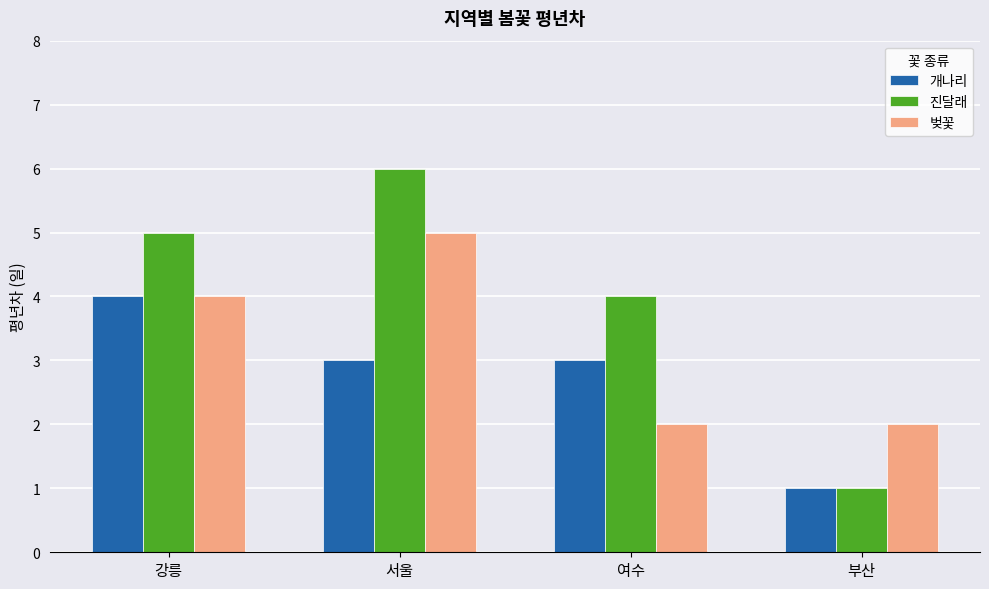

What is the average value of the 진달래 series?

4